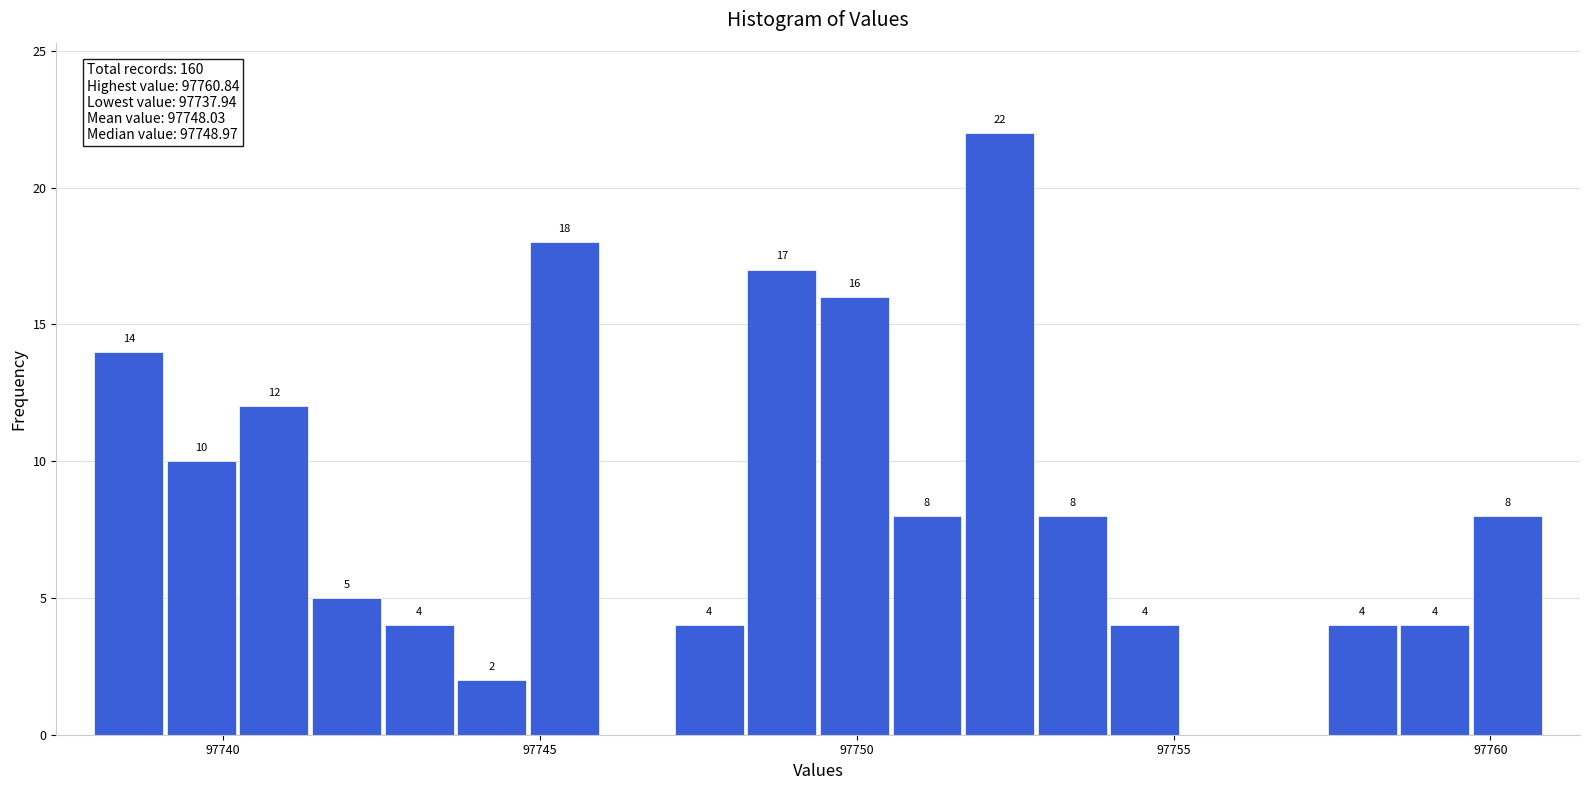

Read against the x-axis, roughly where is the centre of the tallest bar?

97752.5